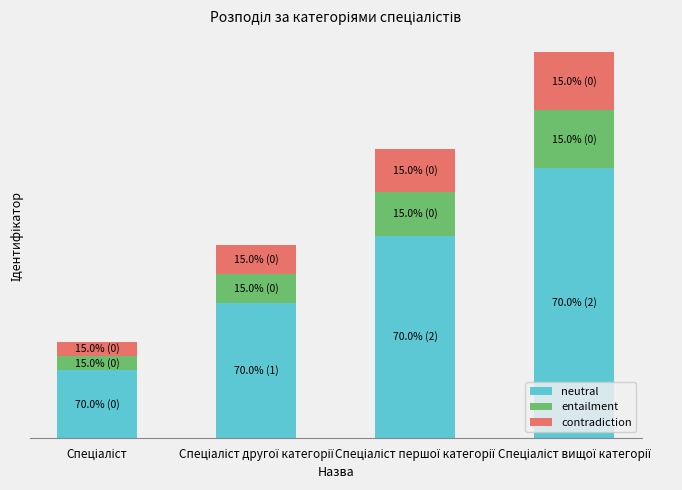

Which series has the widest spread of values?

neutral